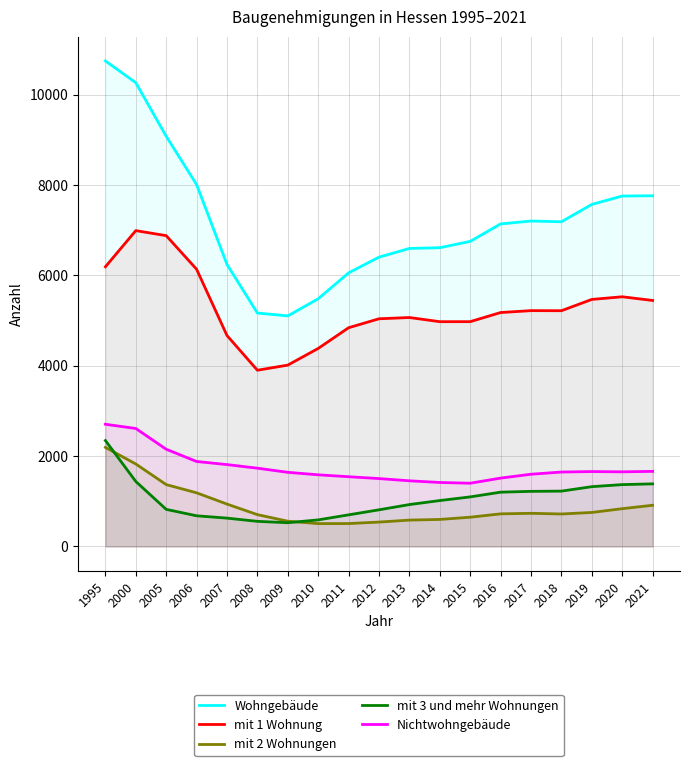

Which series has the largest total across all categories?

Wohngebäude